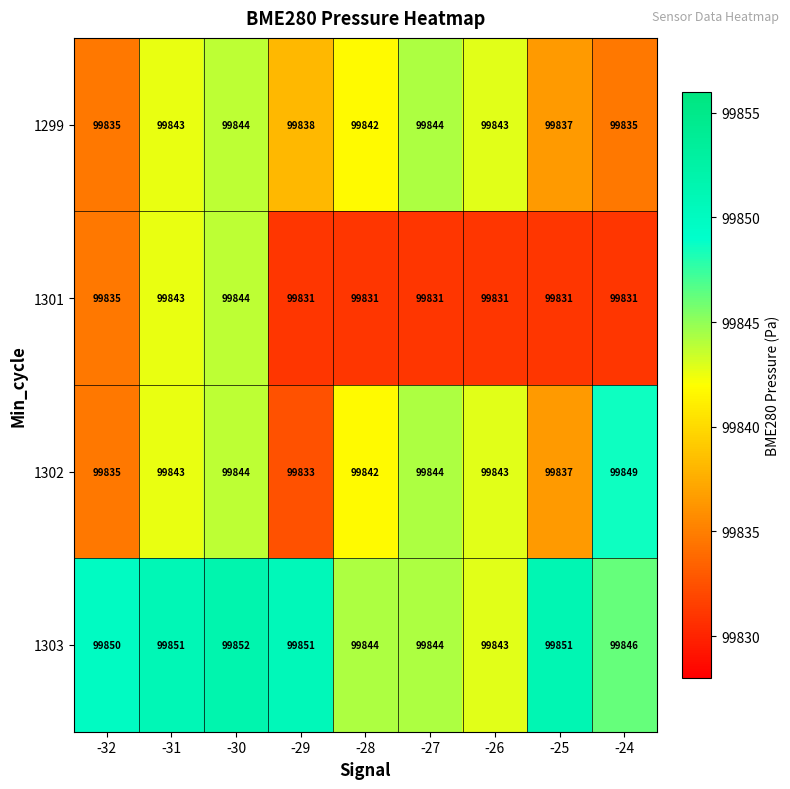

True or false: 1302 has a value of 99844 at -30.

True